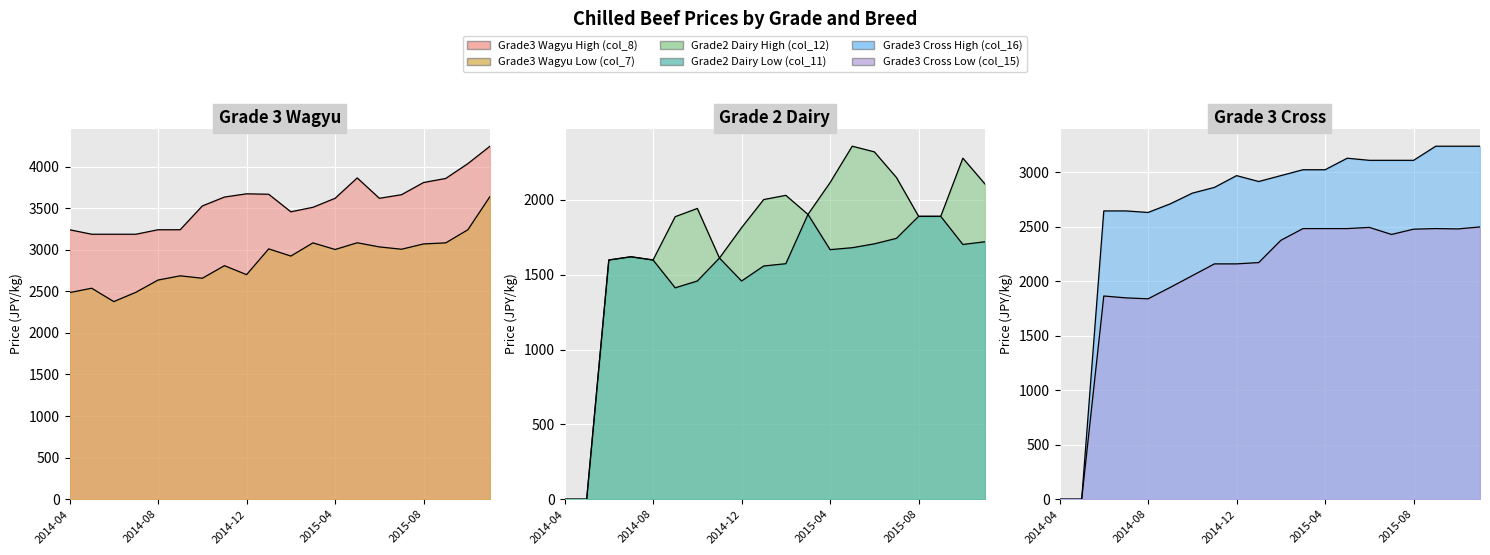

What value does the Grade2 Dairy High (col_12) series have at 2015-03?

1903.0